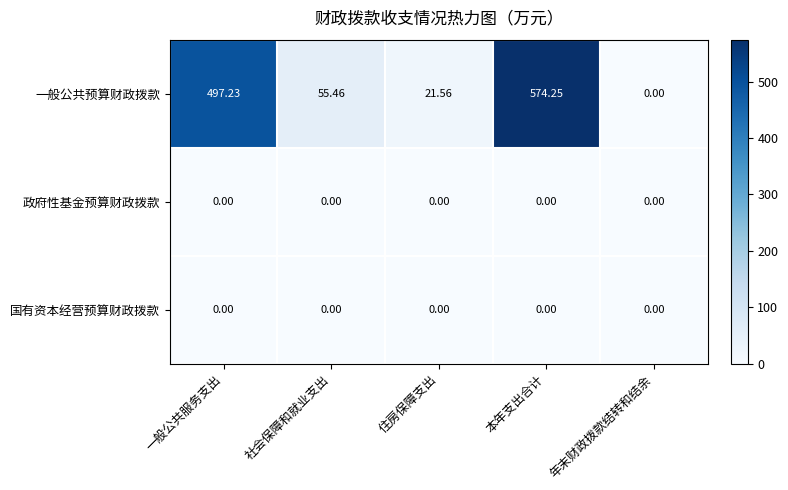

Where does the 一般公共预算财政拨款 series first go above 55?

一般公共服务支出